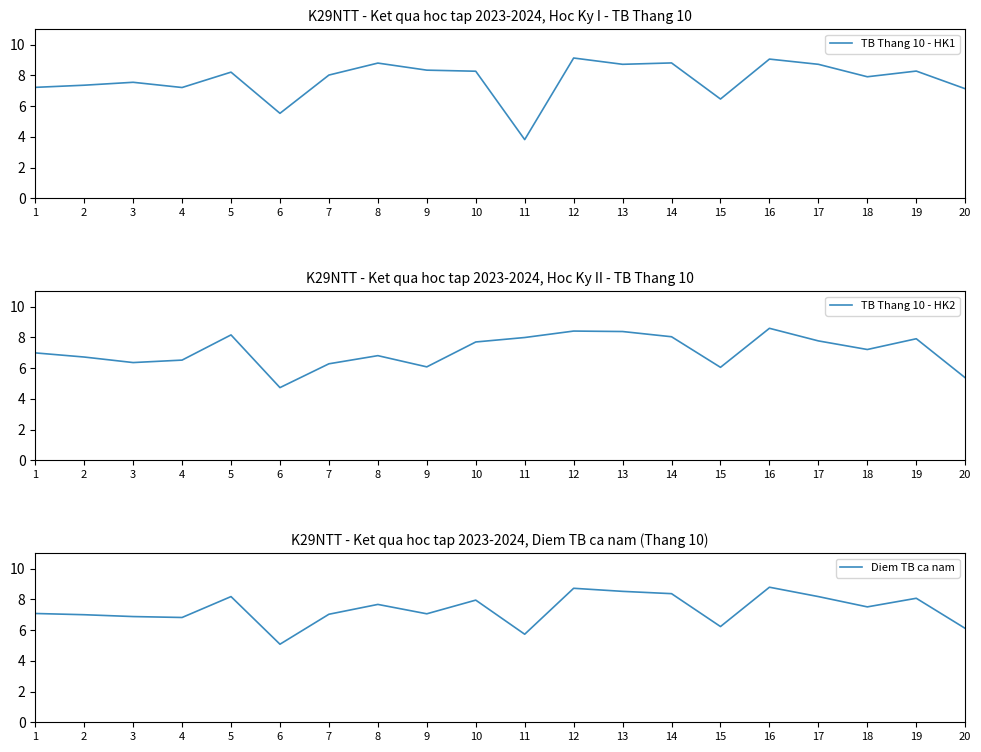

True or false: TB Thang 10 - HK2 has a value of 7.8 at 17.

True